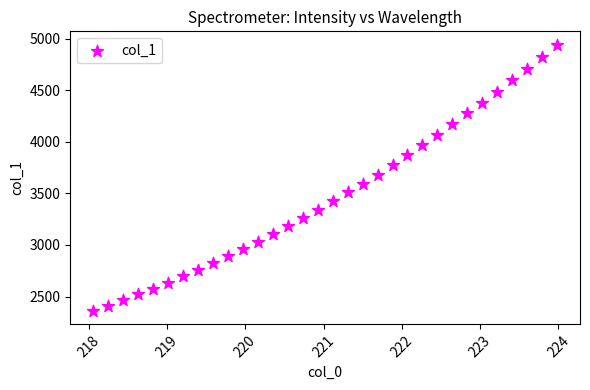

What is the range of Y values (max minus min)?

2582.7